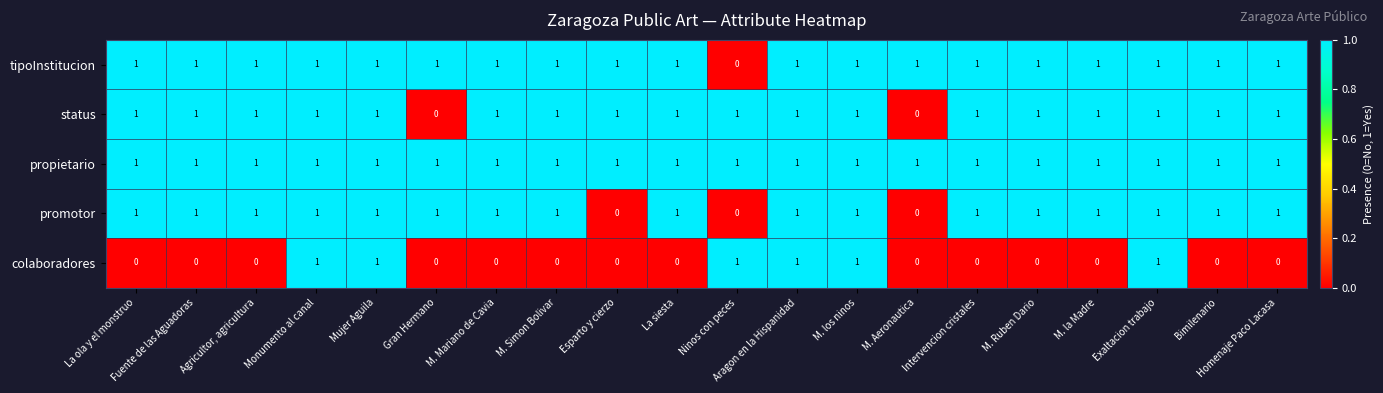

What is the total value across all series at Ninos con peces?

3